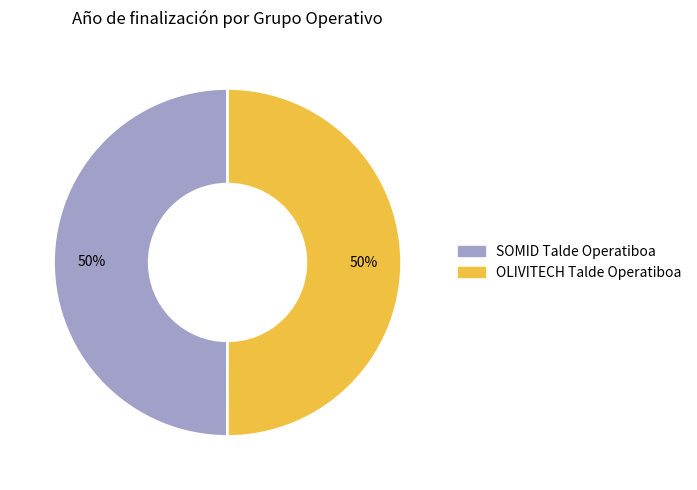

The OLIVITECH Talde Operatiboa slice represents 50% of the pie. True or false?

True